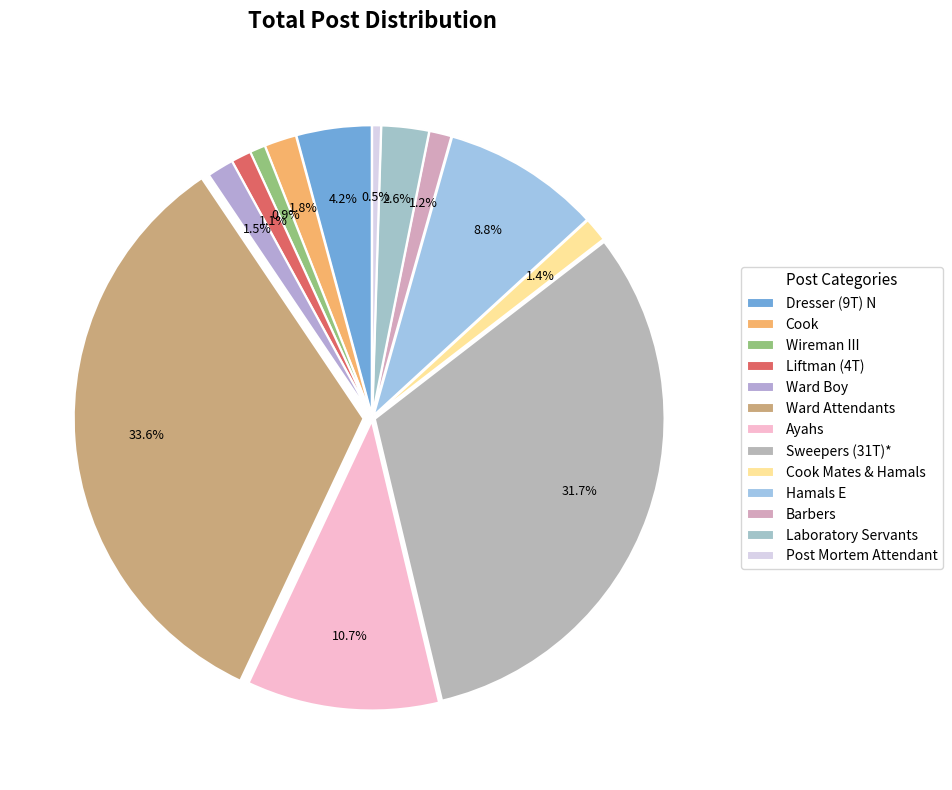

The Cook Mates & Hamals slice represents 1% of the pie. True or false?

True